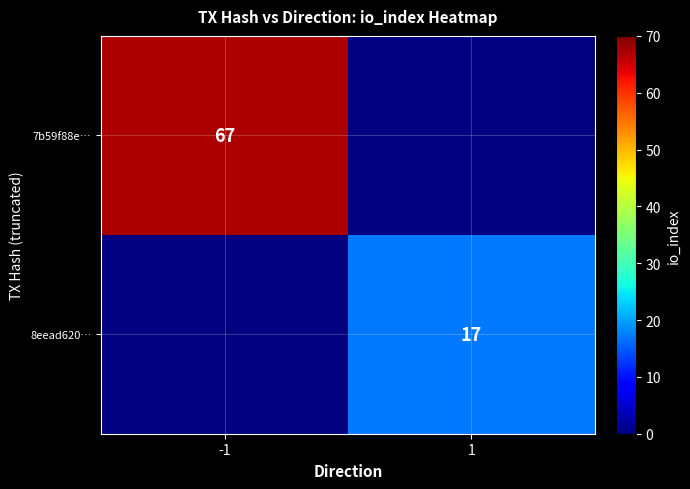

The value of 8eead620… at 1 is 17. True or false?

True